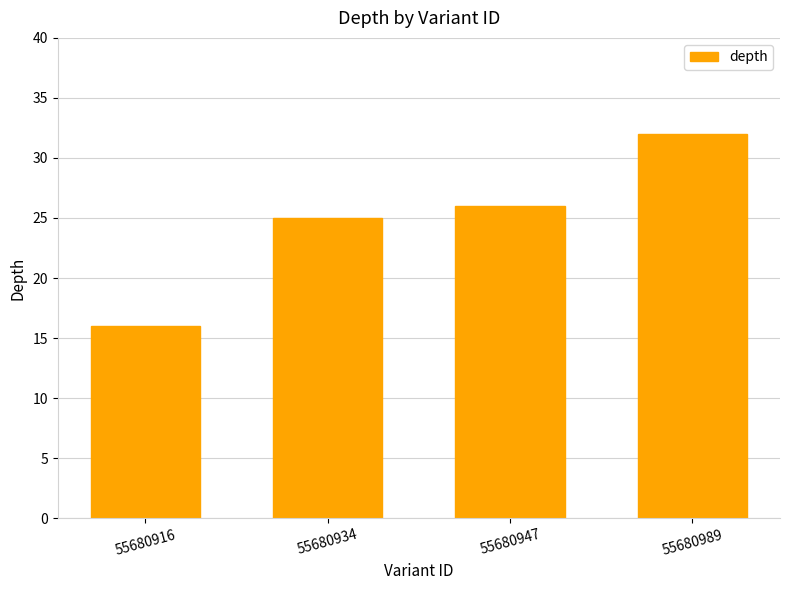

What is the value of the 4th bar from the left?

32